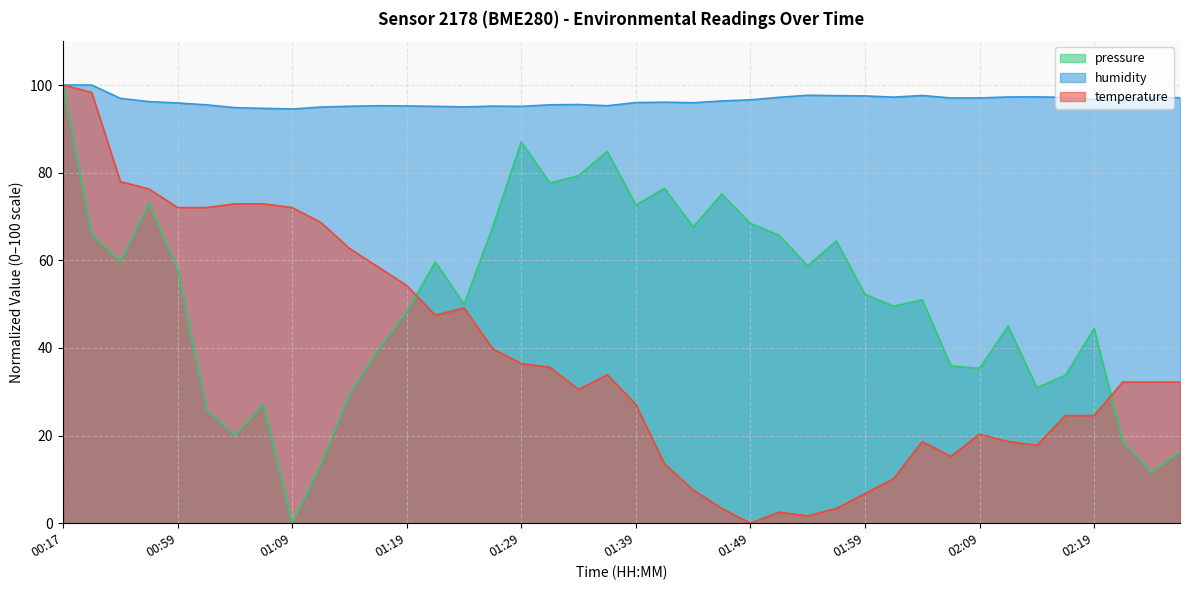

Rank the categories by humidity value from lowest to highest.

01:09, 01:07, 01:04, 01:12, 01:24, 01:21, 01:29, 01:14, 01:26, 01:19, 01:16, 01:36, 01:02, 01:31, 01:34, 00:59, 01:44, 01:39, 01:41, 00:57, 01:46, 01:49, 02:19, 02:22, 00:54, 02:06, 02:09, 02:27, 02:25, 02:16, 01:51, 02:01, 02:11, 02:14, 01:59, 01:56, 02:03, 01:54, 00:17, 00:35